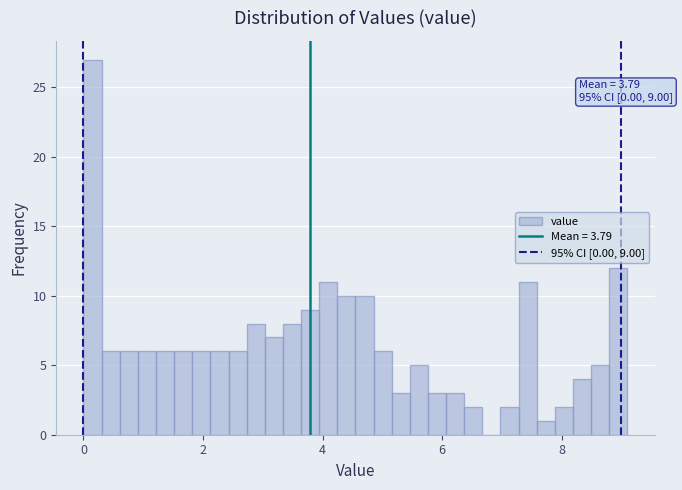

Read against the x-axis, roughly where is the centre of the tallest bar?

0.2